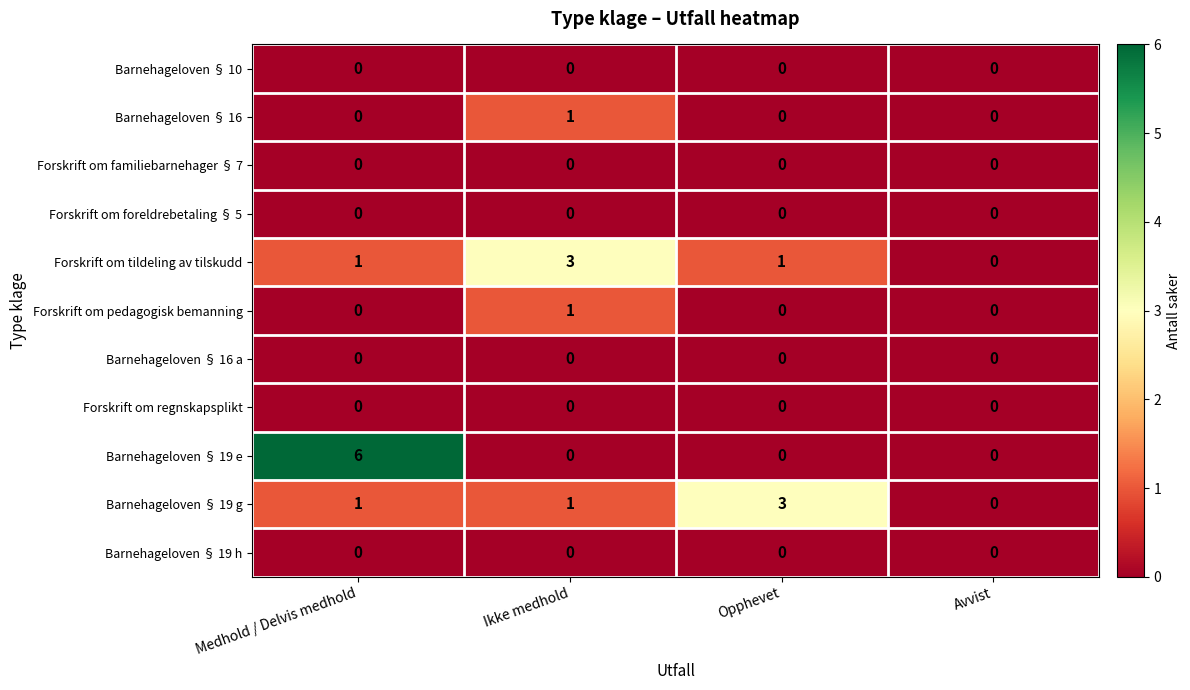

What is the difference between the maximum and second lowest values in the Barnehageloven § 19 e series?

6